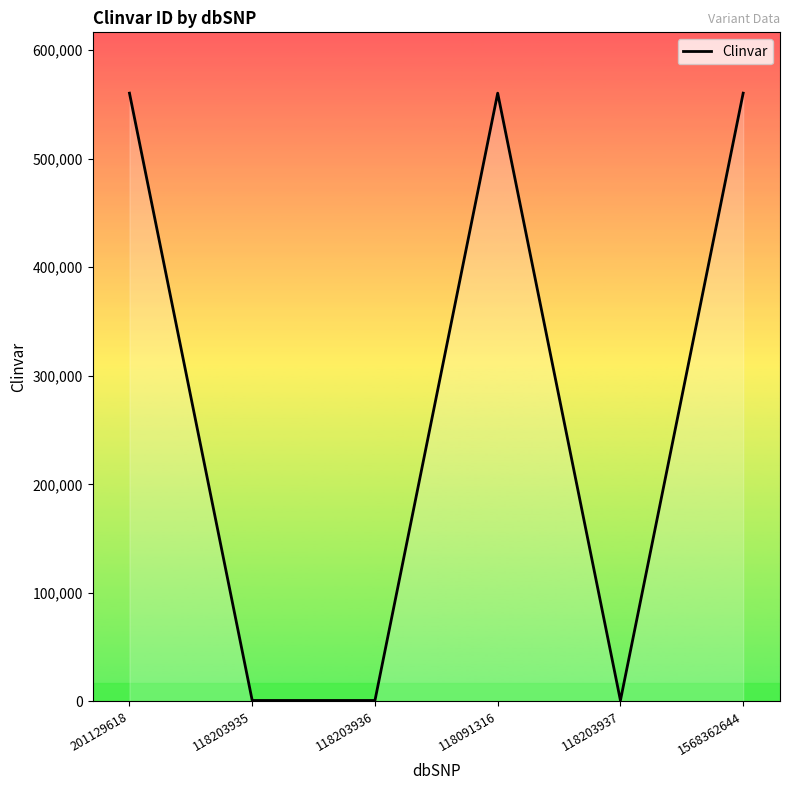

True or false: the data shows 949553 at 118091316.

False